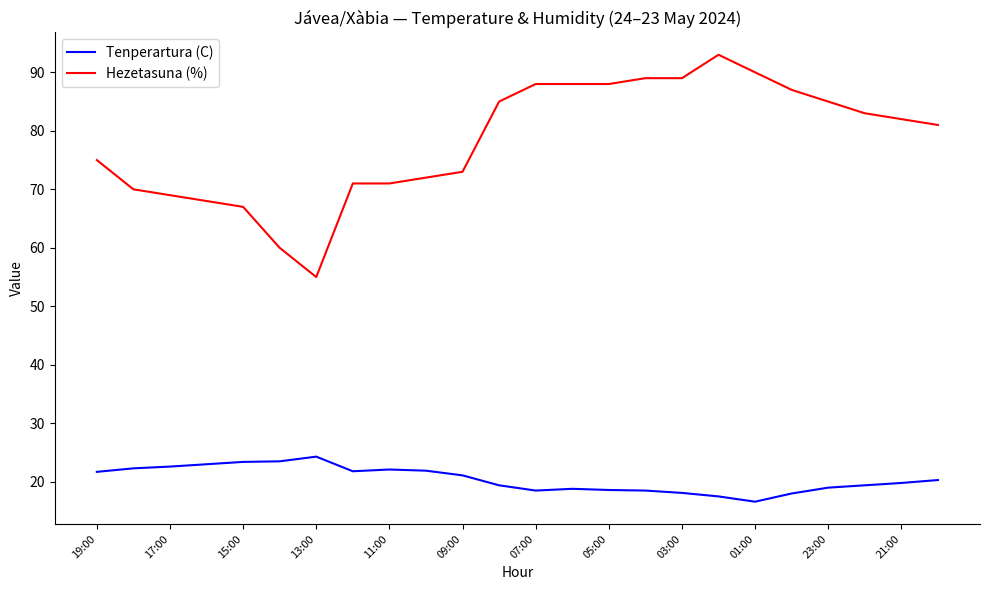

Which series has the largest total across all categories?

Hezetasuna (%)